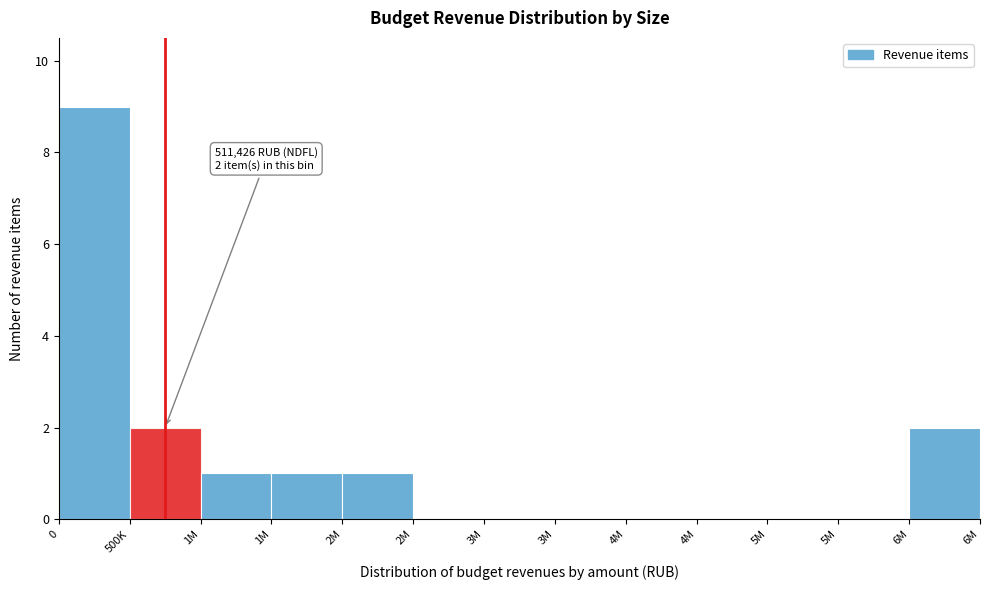

Count the number of categories in the chart.

13